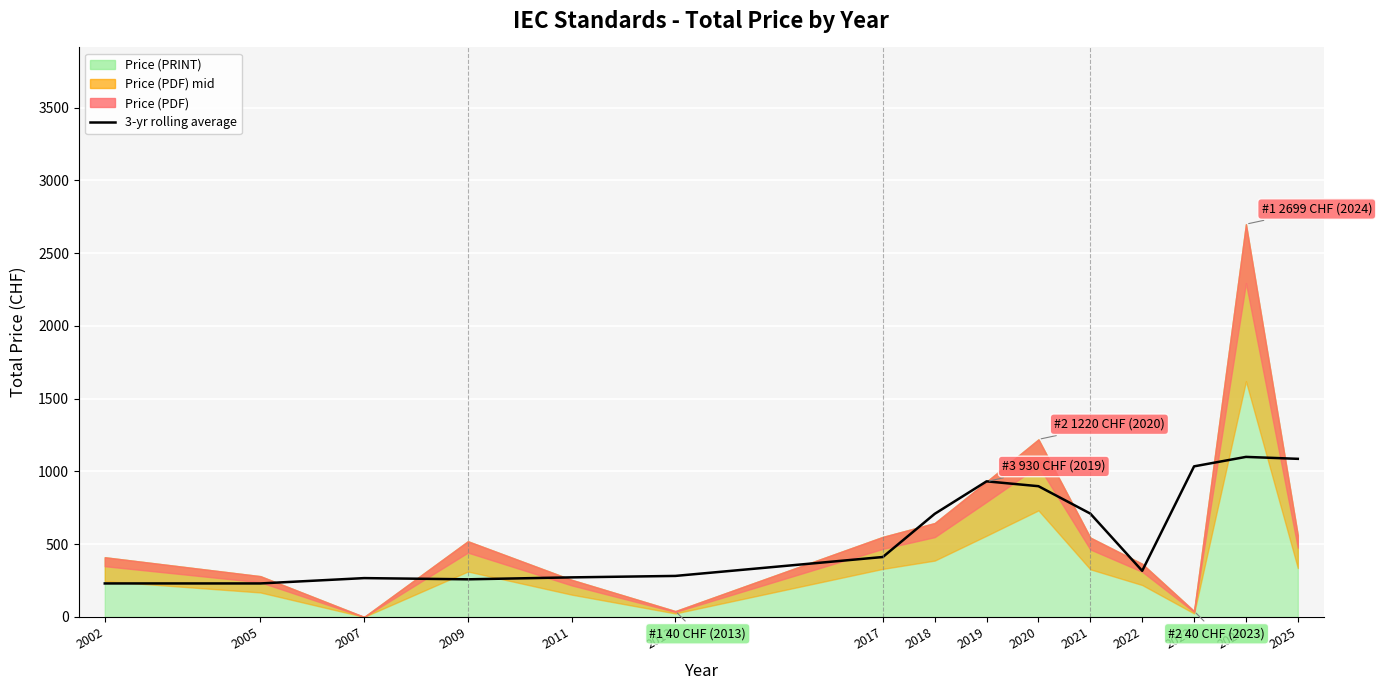

What is the value of the 3rd point from the left?

266.7